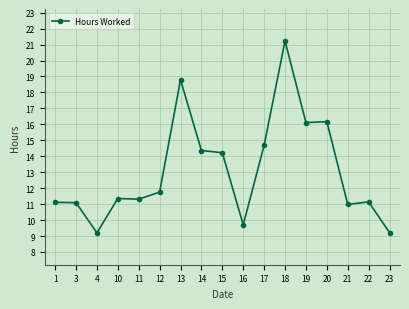

Count the number of categories in the chart.

17